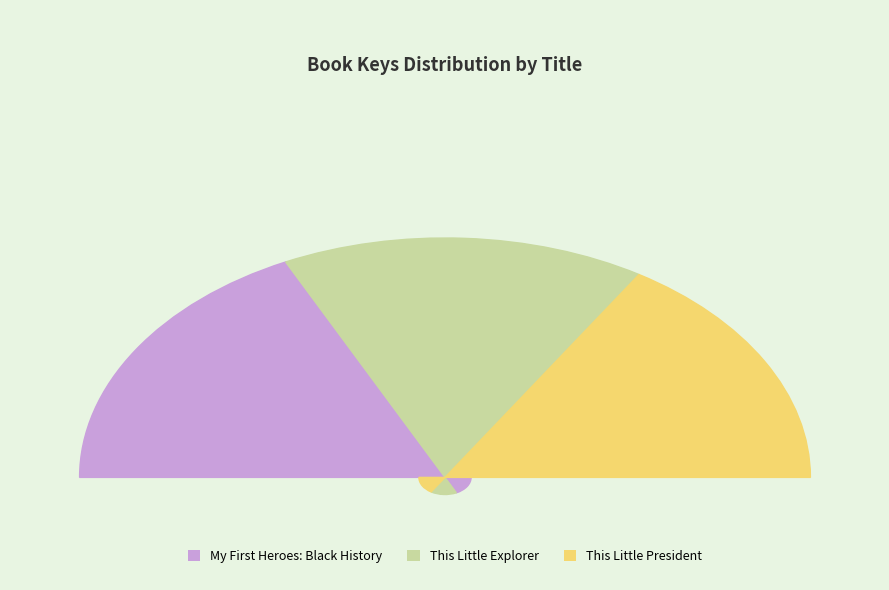

The This Little President slice represents 32% of the pie. True or false?

True